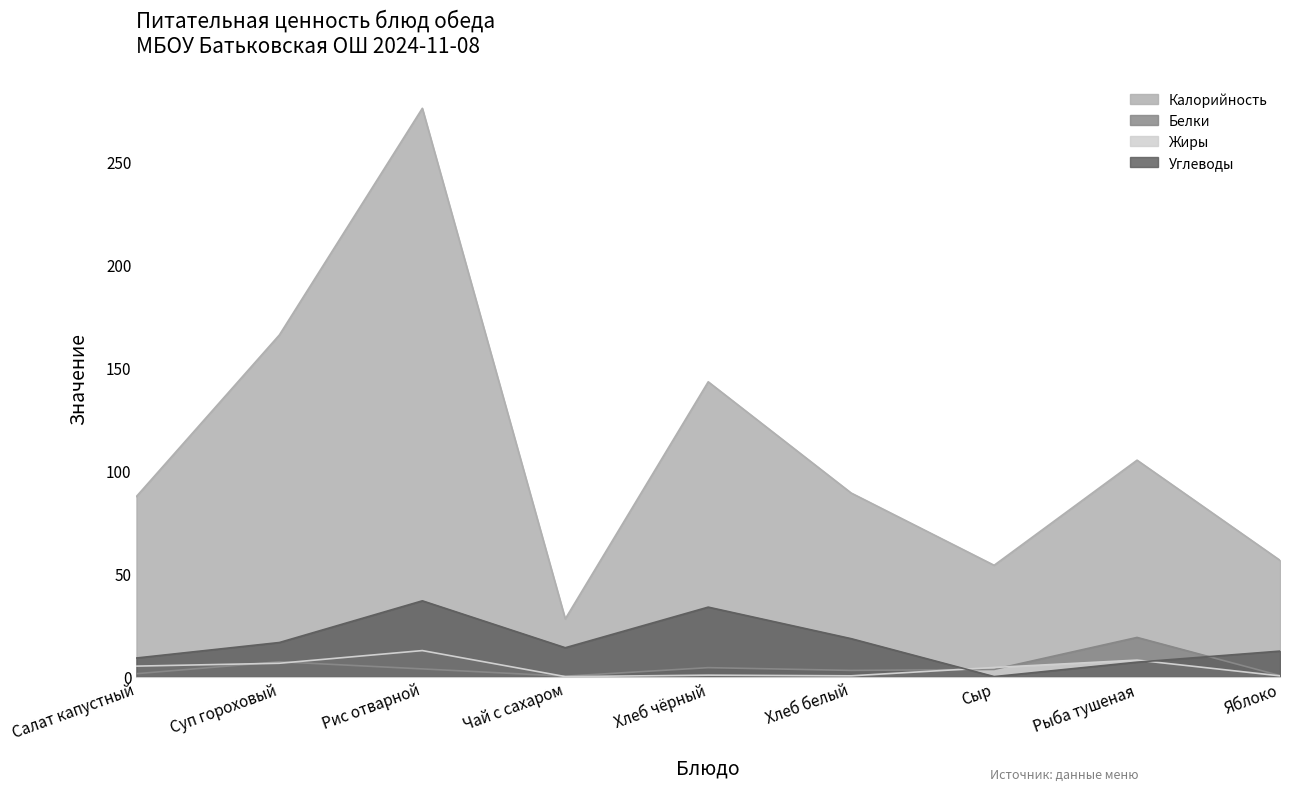

Is it true that Углеводы equals 19.8 at Яблоко?

False